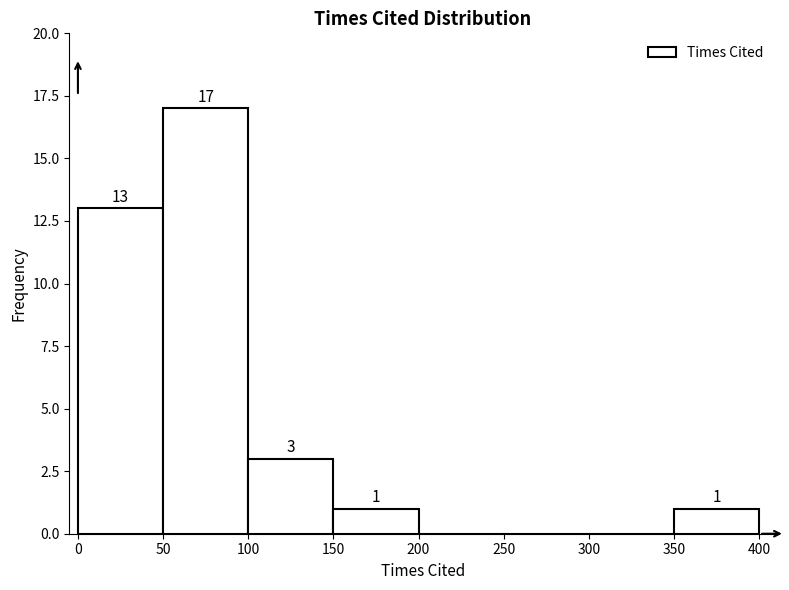

Which range on the x-axis has the tallest bar?

50 to 100